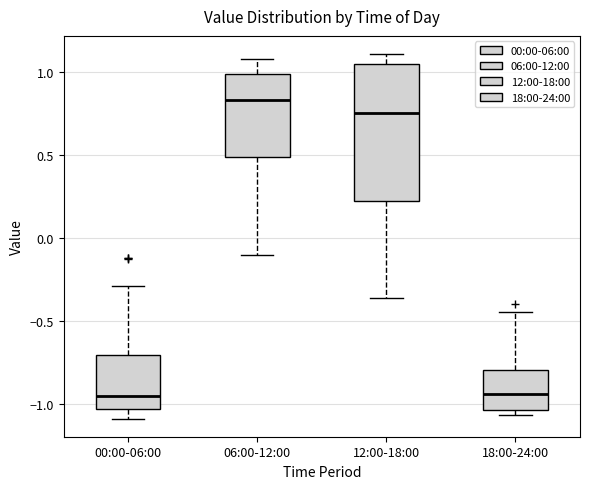

Where is the lower edge of the box for 12:00-18:00 on the y-axis? The values are not printed on the chart, so give them approximately, as read against the axis.

0.25